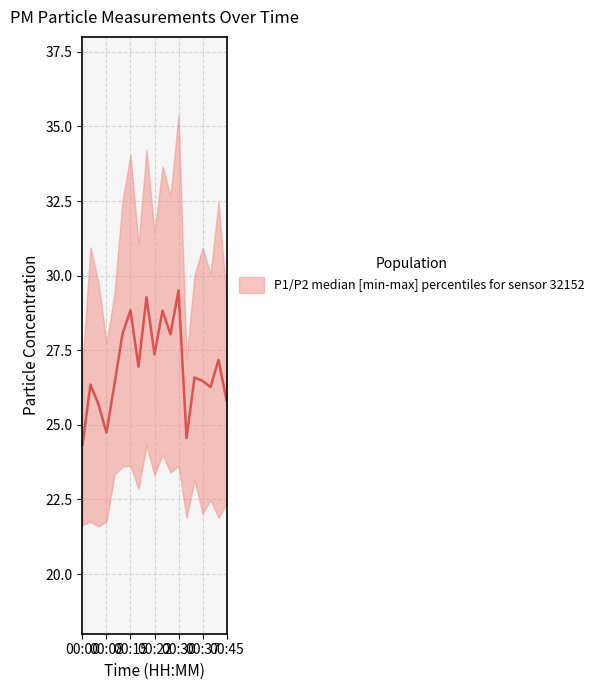

Which label corresponds to the smallest value in the chart?

00:00